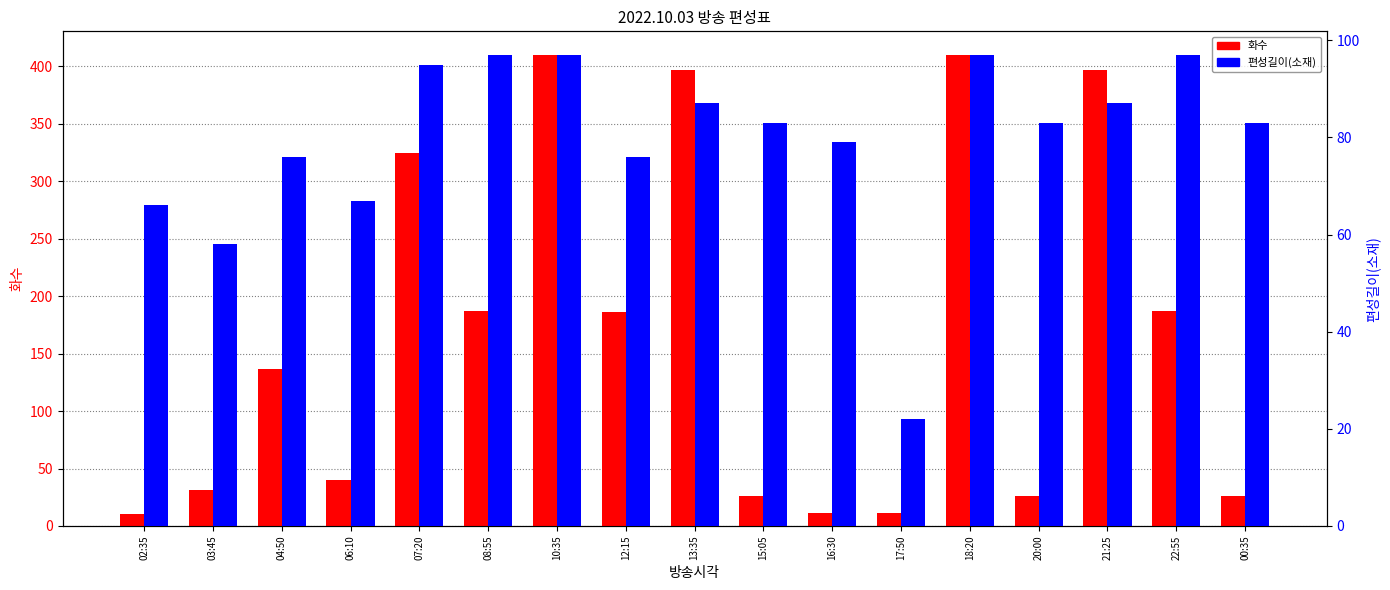

Which series has the widest spread of values?

화수